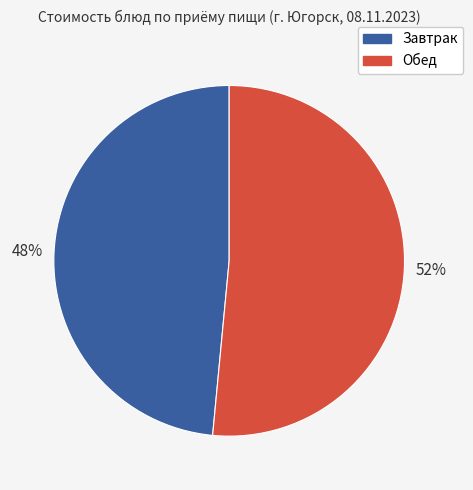

Approximately how many times larger is the value at Завтрак compared to Обед?

0.9